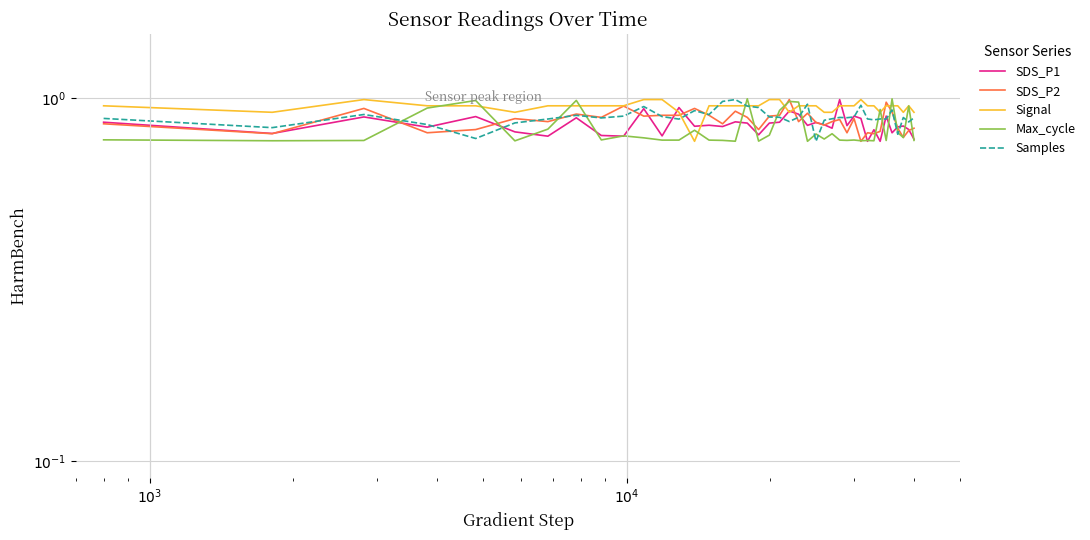

In SDS_P1, how many points are lower than both neighbors (excluding endpoints)?

14